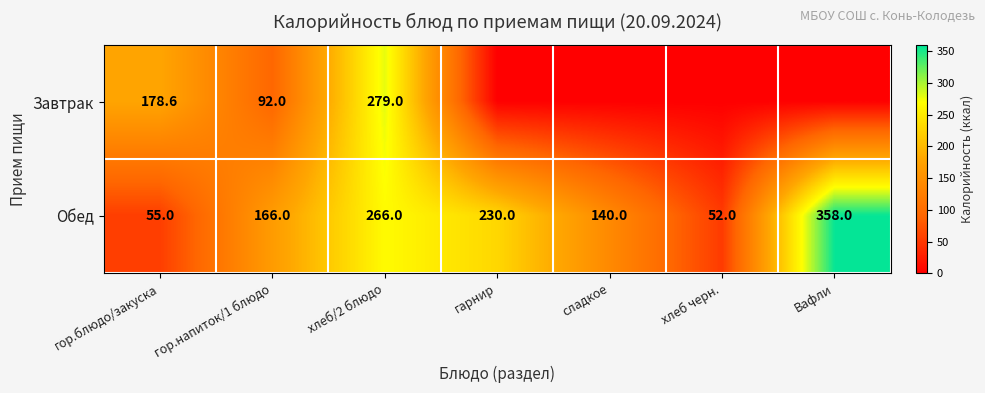

List the labels in order of Обед value, largest first.

Вафли, хлеб/2 блюдо, гарнир, гор.напиток/1 блюдо, сладкое, гор.блюдо/закуска, хлеб черн.